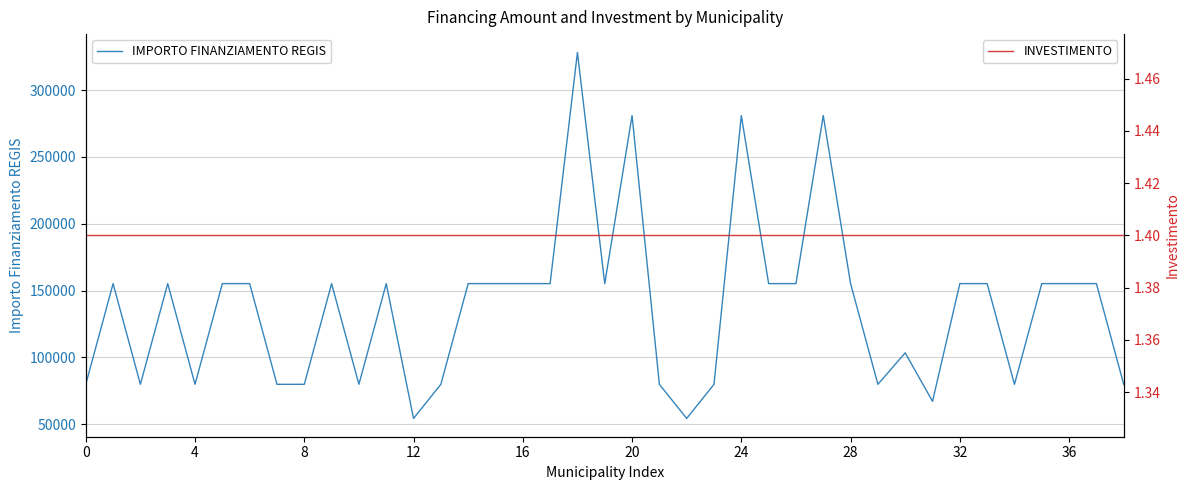

What is the difference between the second highest and minimum values in the IMPORTO FINANZIAMENTO REGIS series?

226520